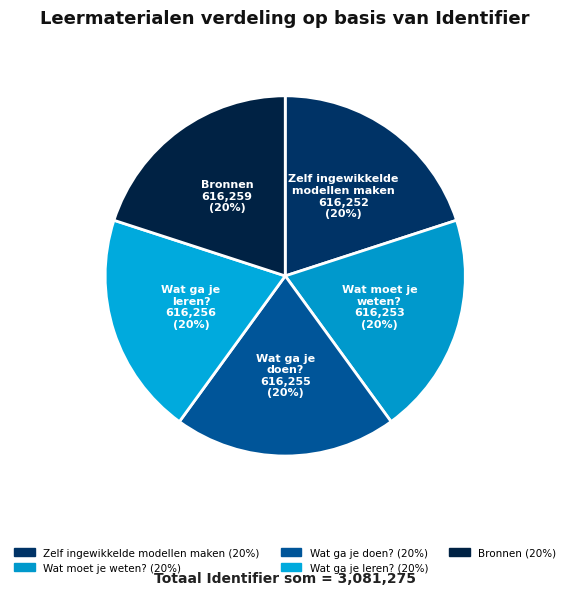

How many segments does this pie chart have?

5